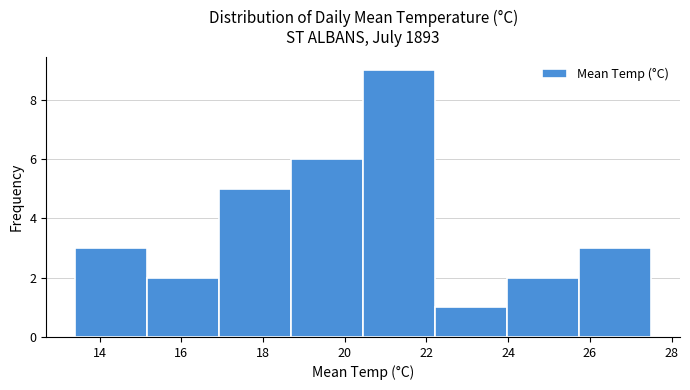

Reading left to right, transcribe this chart: for each bar, give the range it covers on the x-axis and its height. Neither the bar edges nor the heights are printed on the chart, so give them approximately, as read against the axes.

13.4 to 15.2: 3
15.2 to 17.0: 2
17.0 to 18.6: 5
18.6 to 20.4: 6
20.4 to 22.2: 9
22.2 to 24.0: 1
24.0 to 25.8: 2
25.8 to 27.6: 3